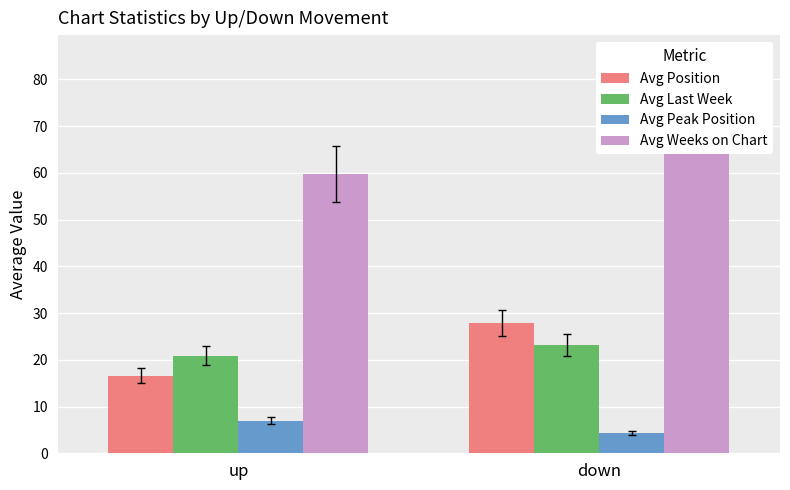

Where does the Avg Position series first go above 27?

down